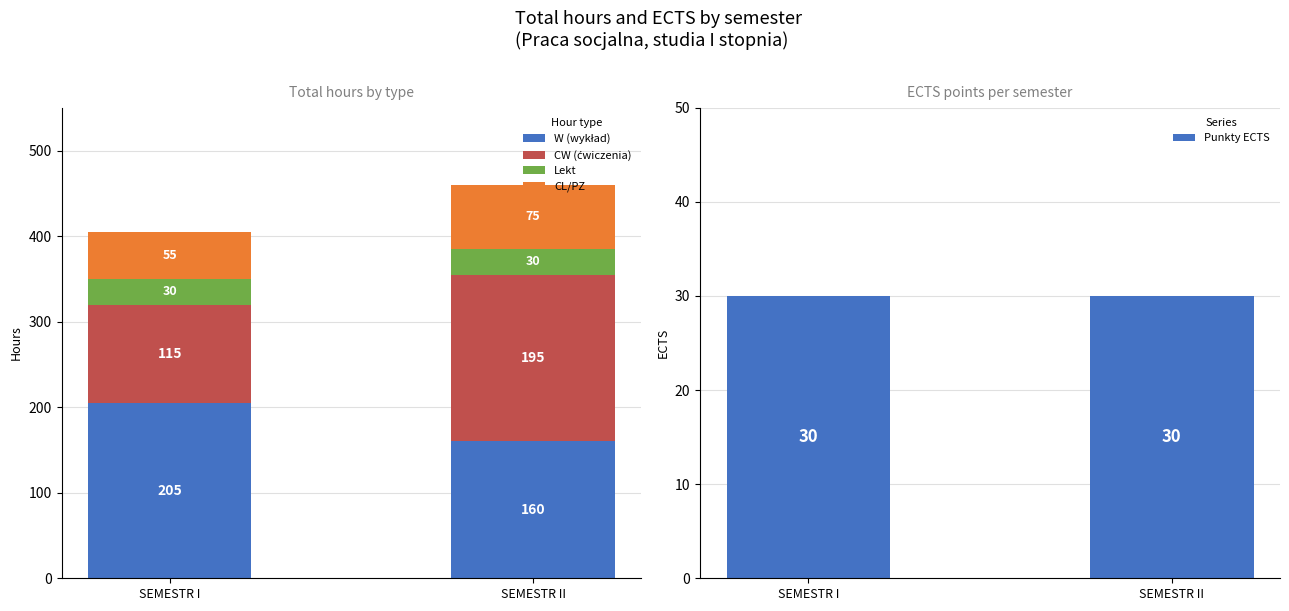

Which category has the lowest value across all series?

SEMESTR I